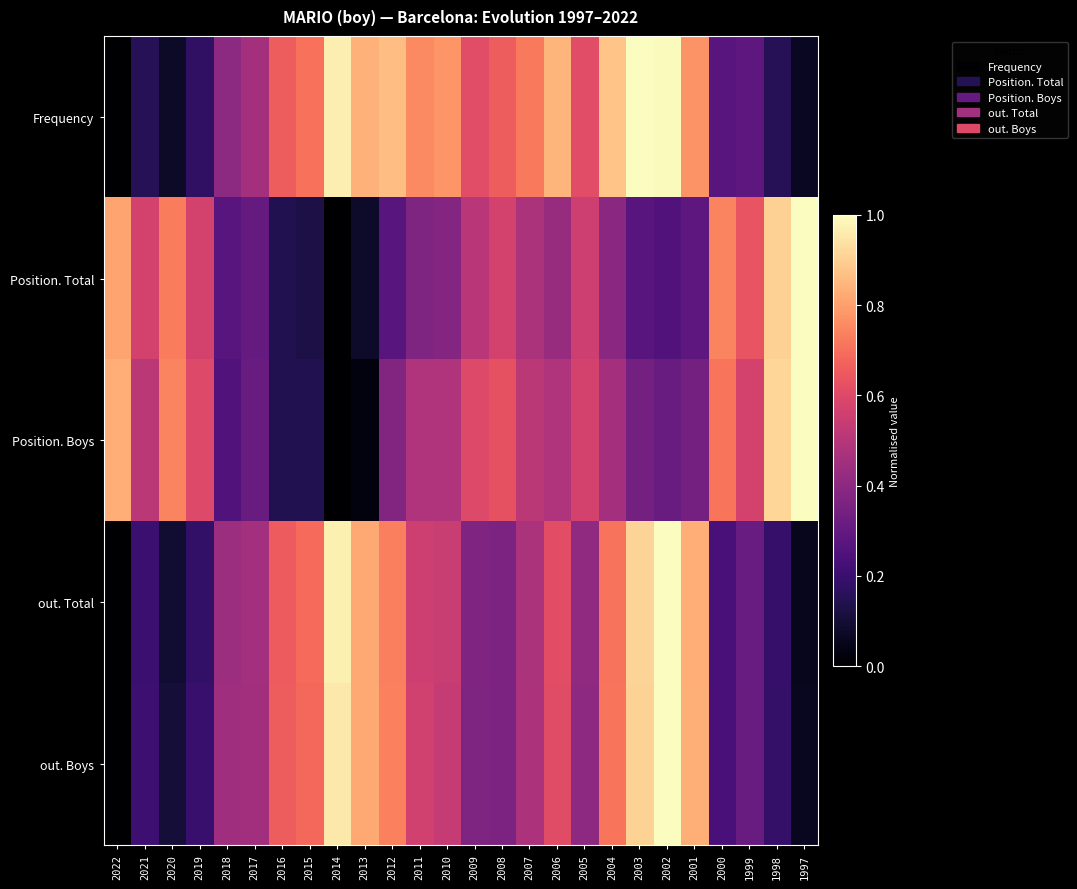

What is the total value across all series at 1998?

2.3